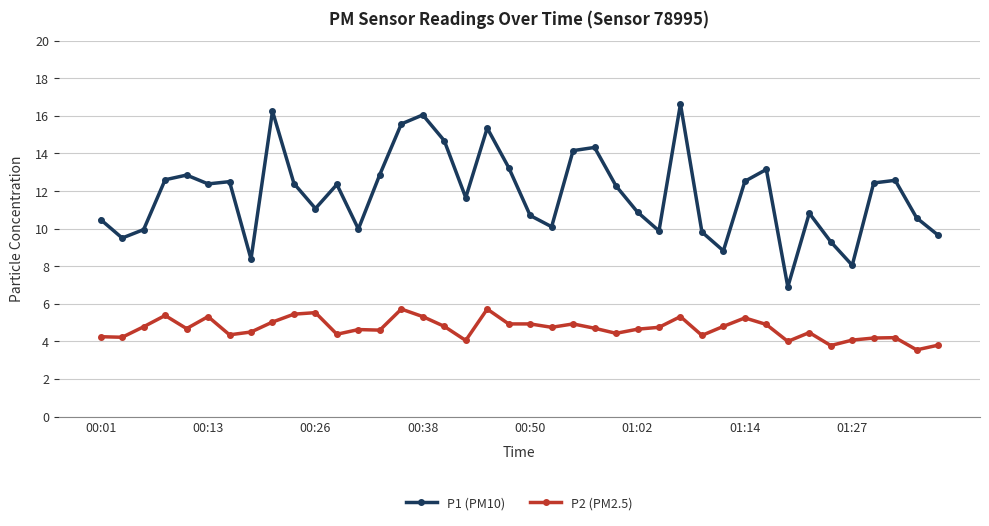

List the series in order of their overall mean, highest first.

P1 (PM10), P2 (PM2.5)